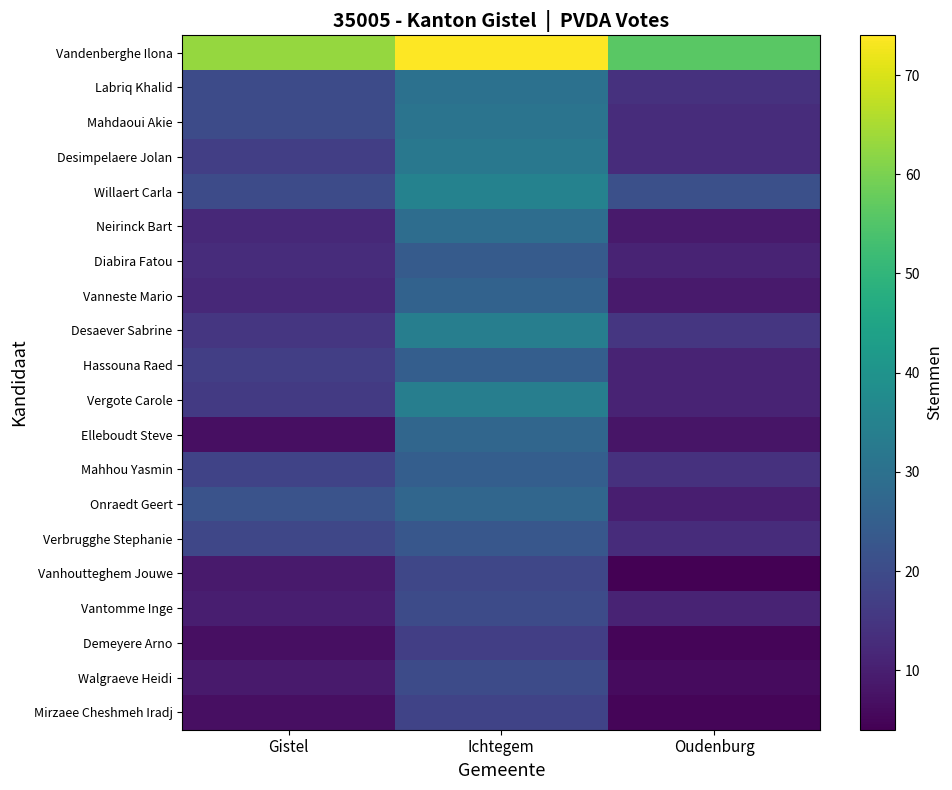

True or false: Demeyere Arno has a value of 17 at Ichtegem.

True